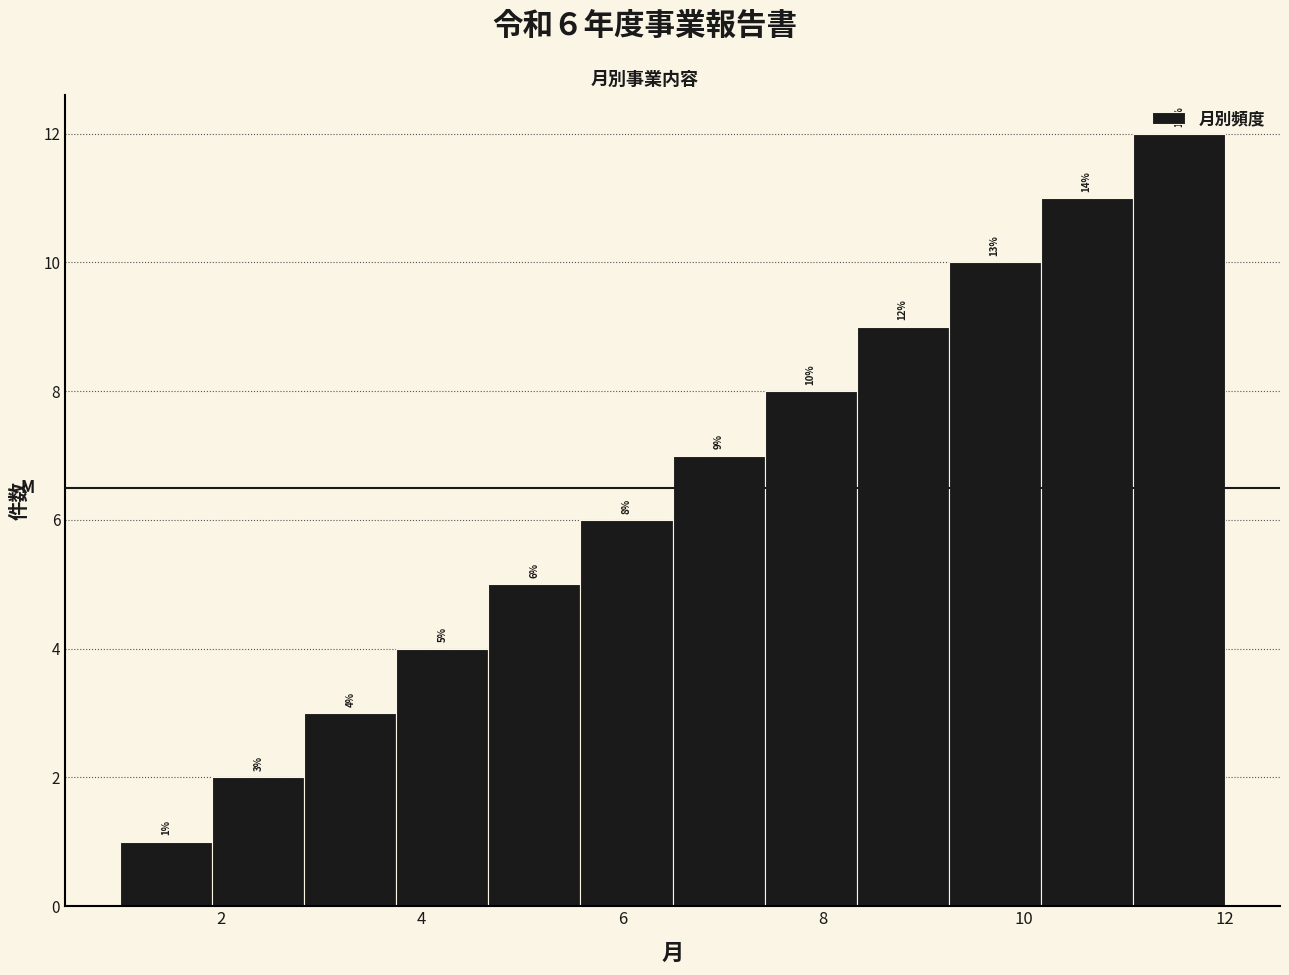

Which range on the x-axis has the tallest bar?

11.0 to 12.0